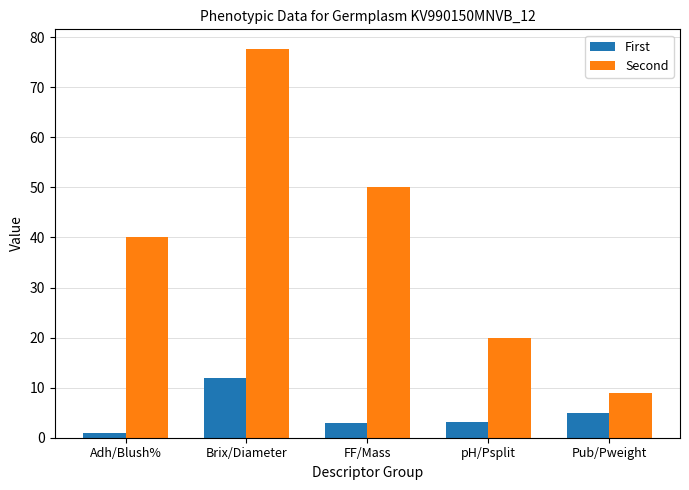

What is the difference between the maximum and minimum values in the Second series?

68.8